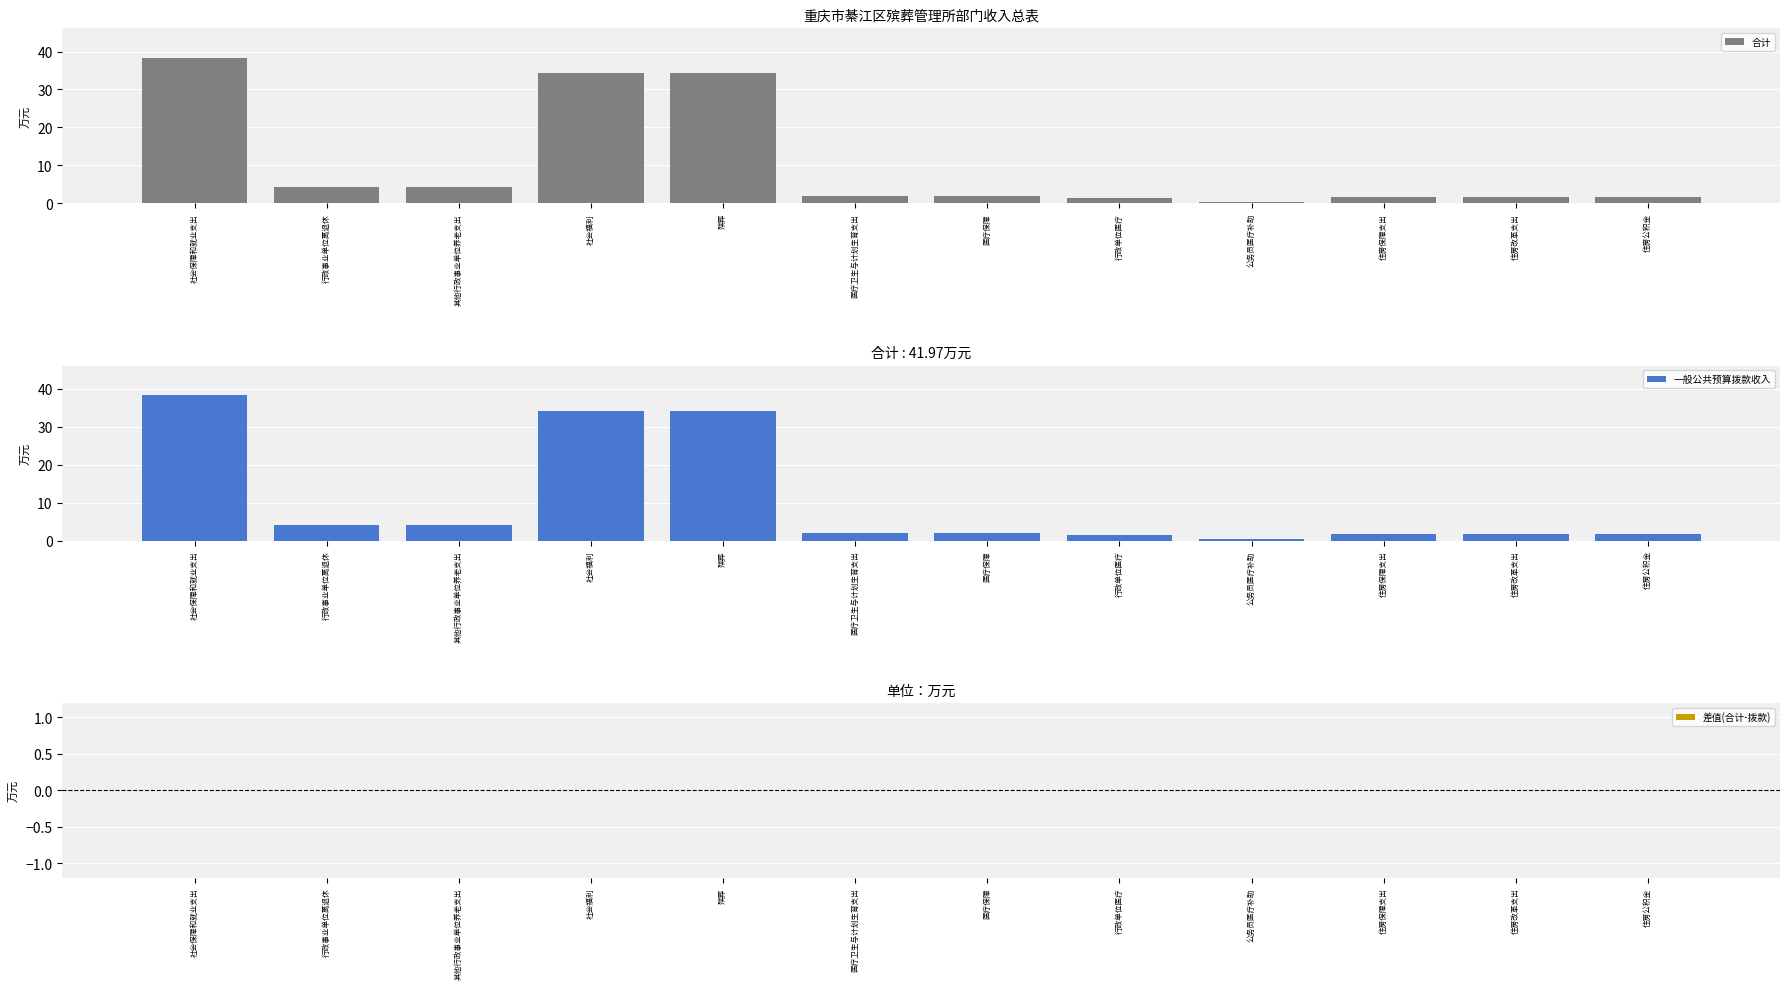

What is the label of the 4th bar from the left?

社会福利